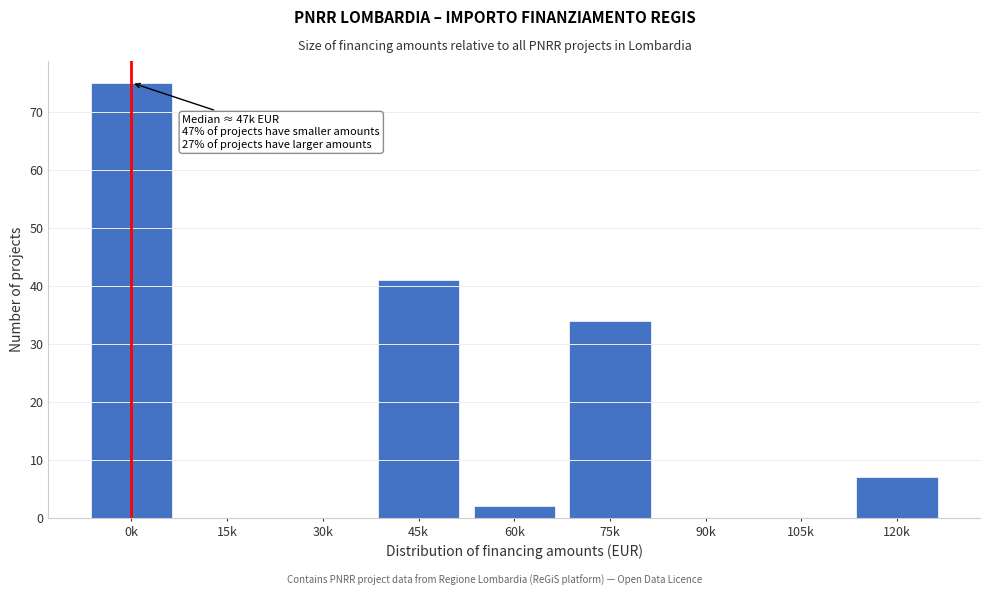

Reading left to right, extract all data points from this chart.

0k=75	15k=0	30k=0	45k=41	60k=2	75k=34	90k=0	105k=0	120k=7